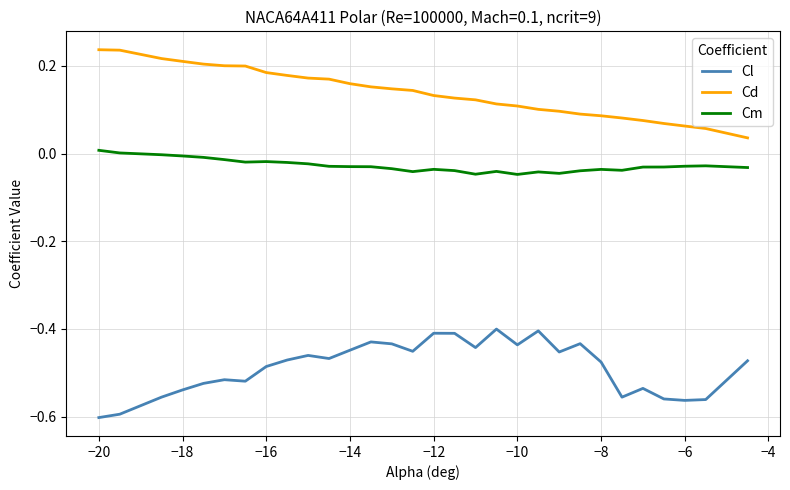

List the series in order of their overall mean, highest first.

Cd, Cm, Cl